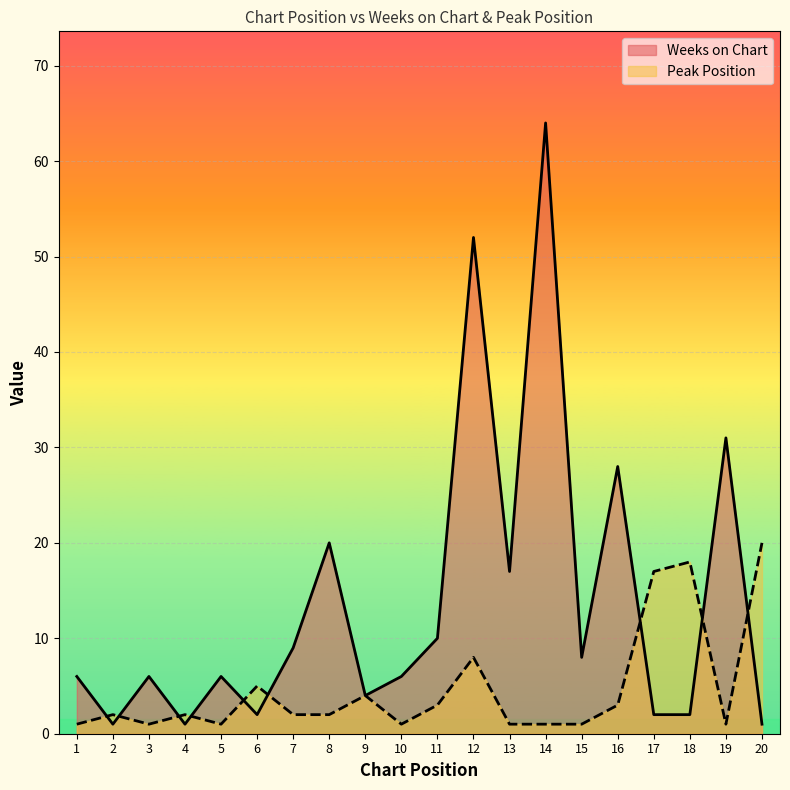

At how many categories does at least one series exceed 30?

3